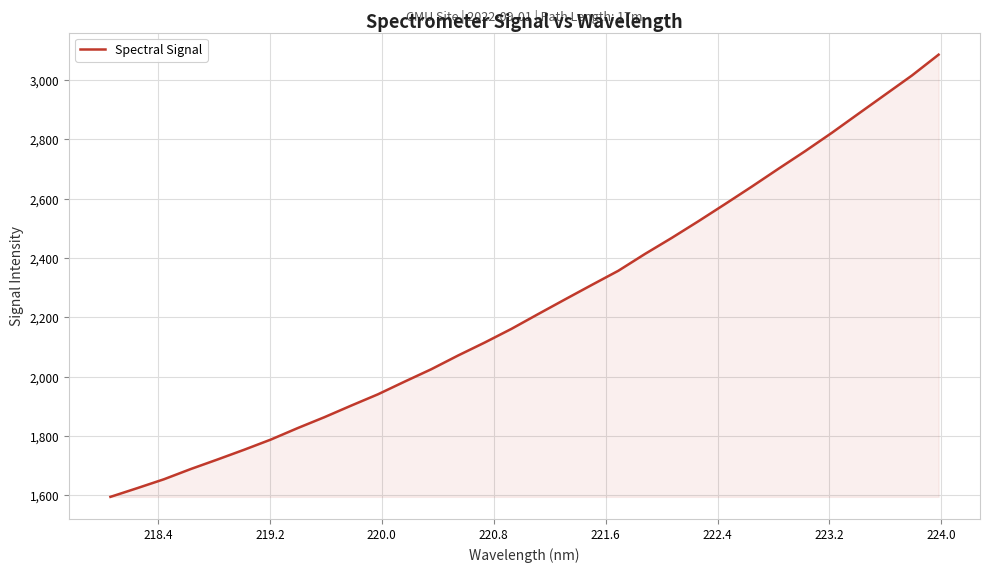

What is the difference between the maximum and minimum values?

1491.4